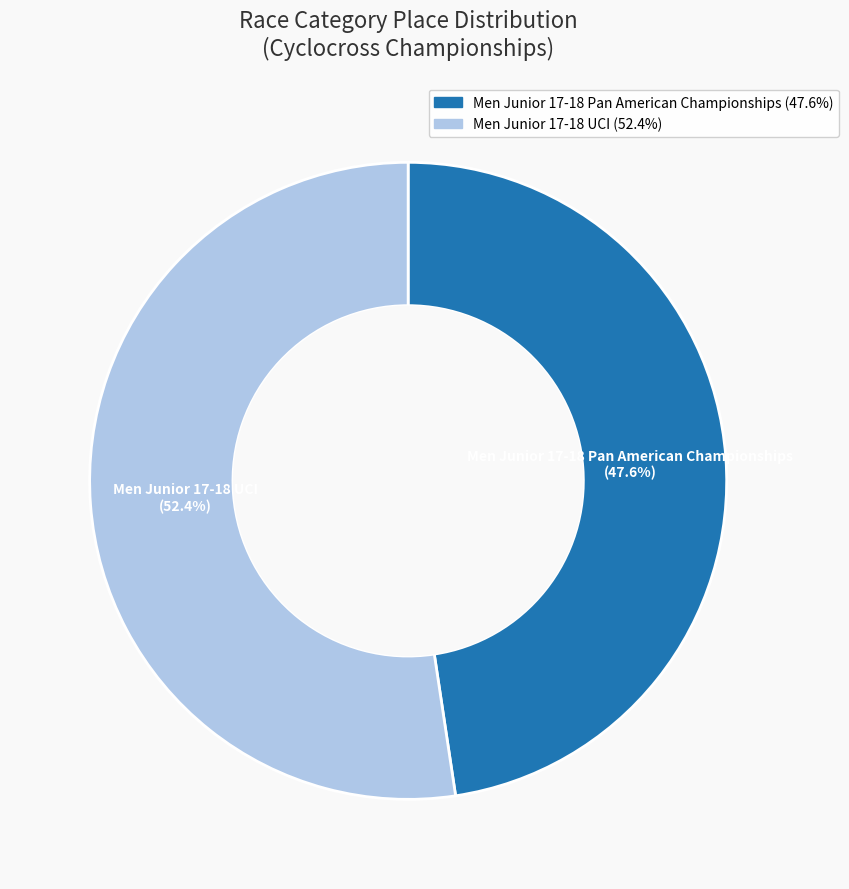

What percentage do Men Junior 17-18 Pan American Championships and Men Junior 17-18 UCI together represent?

100.0%